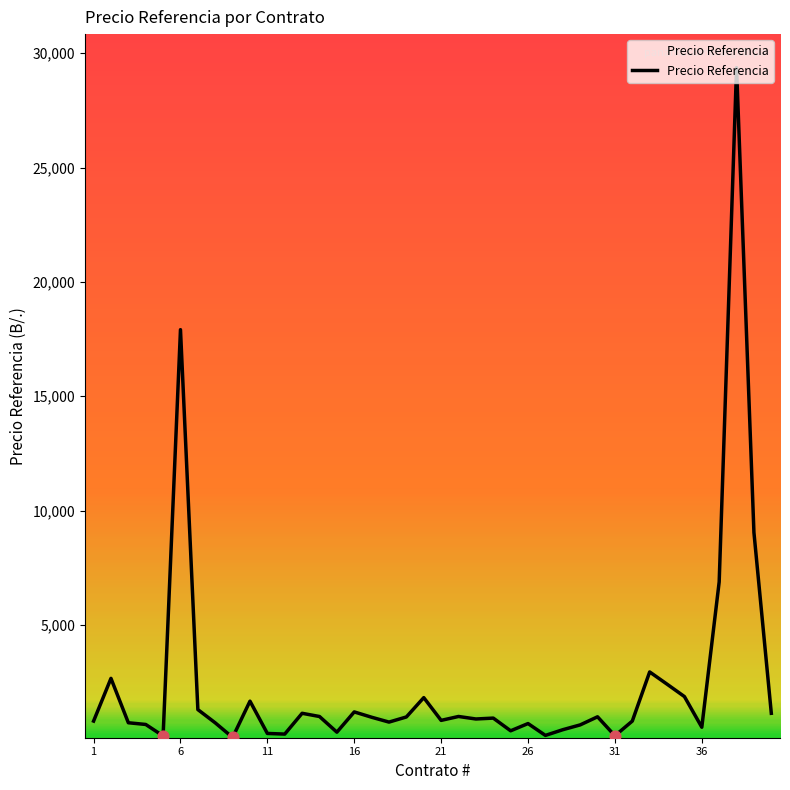

What is the maximum value shown in the chart?

29370.5